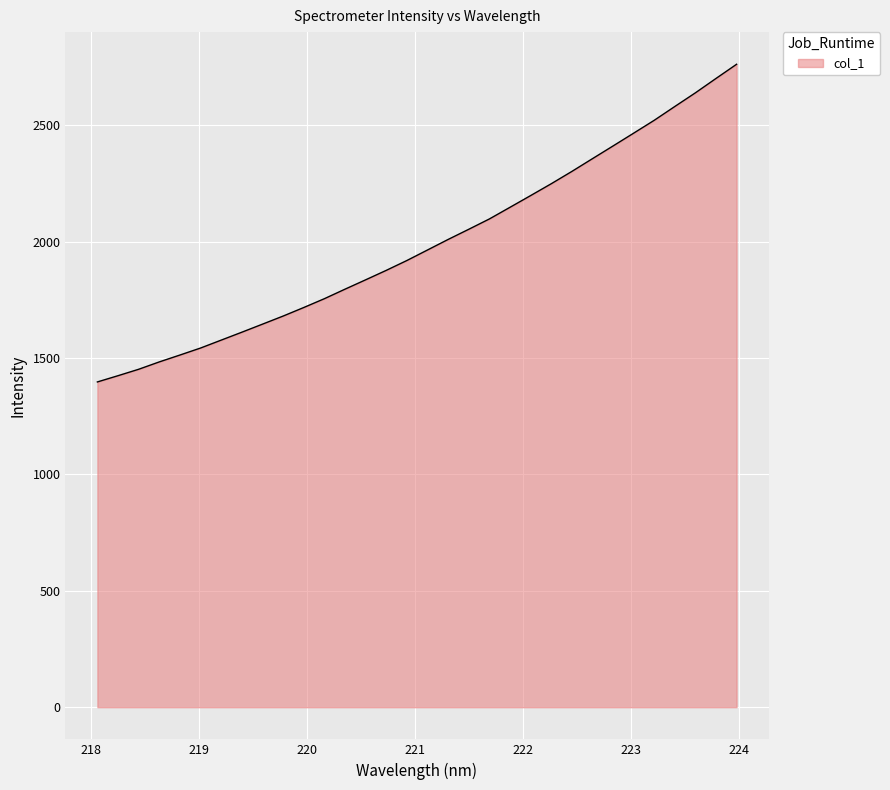

Does the chart display data point markers on the line(s)?

No